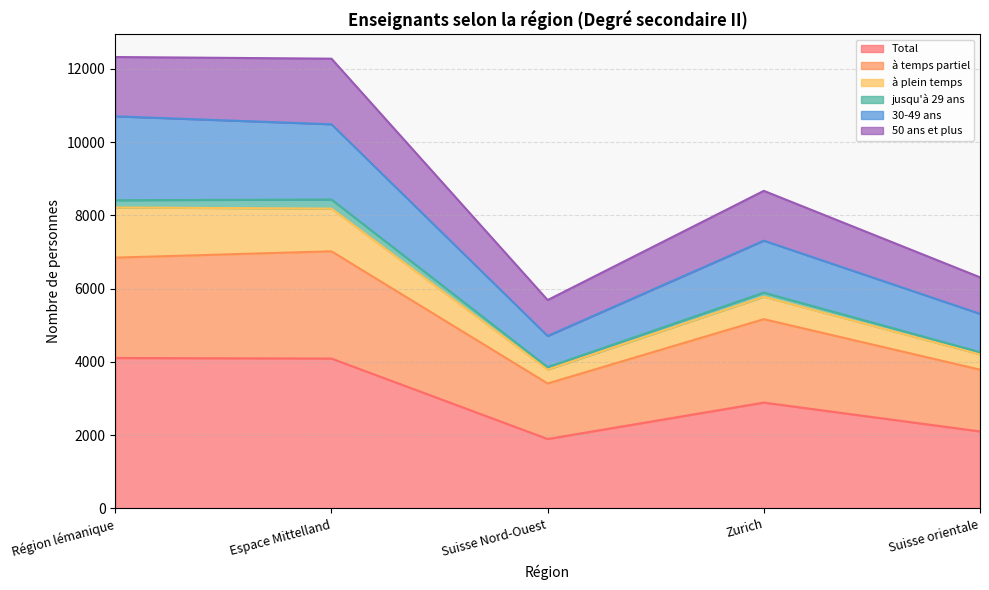

The value of Total at Suisse Nord-Ouest is 1897. True or false?

True